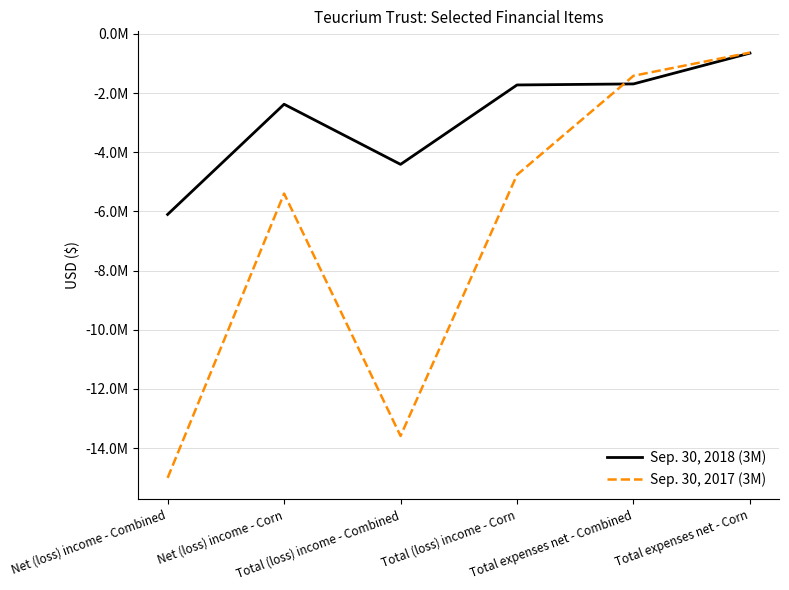

List the series in order of their overall mean, lowest first.

Sep. 30, 2017 (3M), Sep. 30, 2018 (3M)